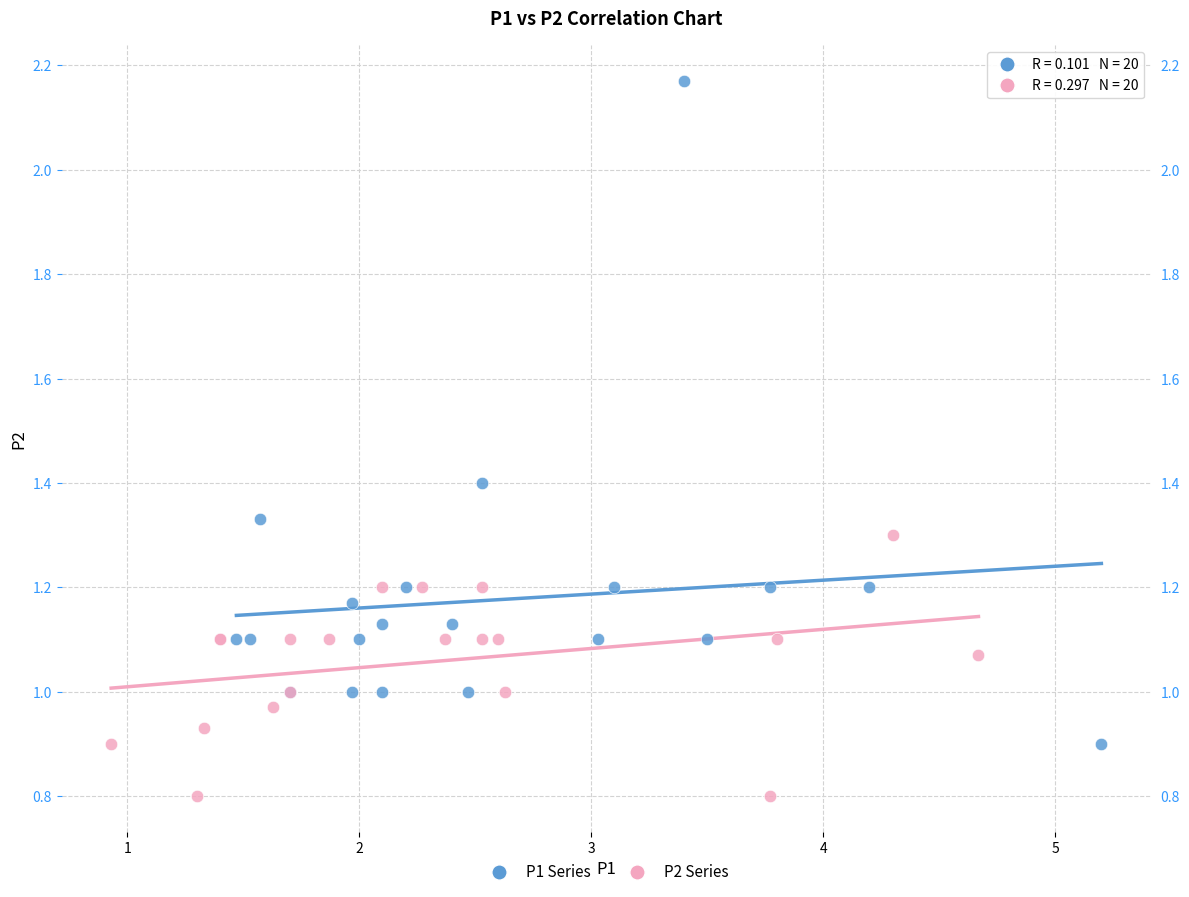

Which series has the largest Y range (max minus min)?

P1 Series